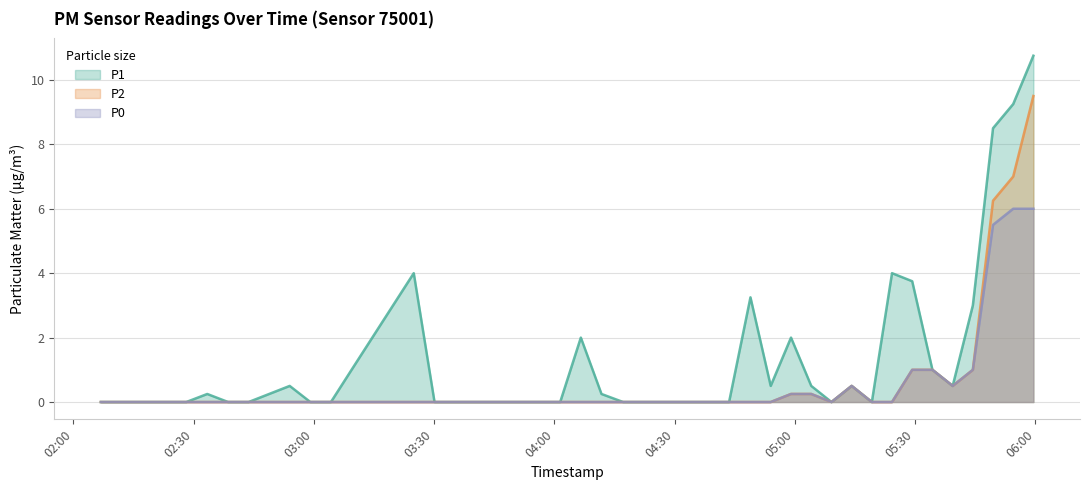

What is the greatest value displayed?

10.8